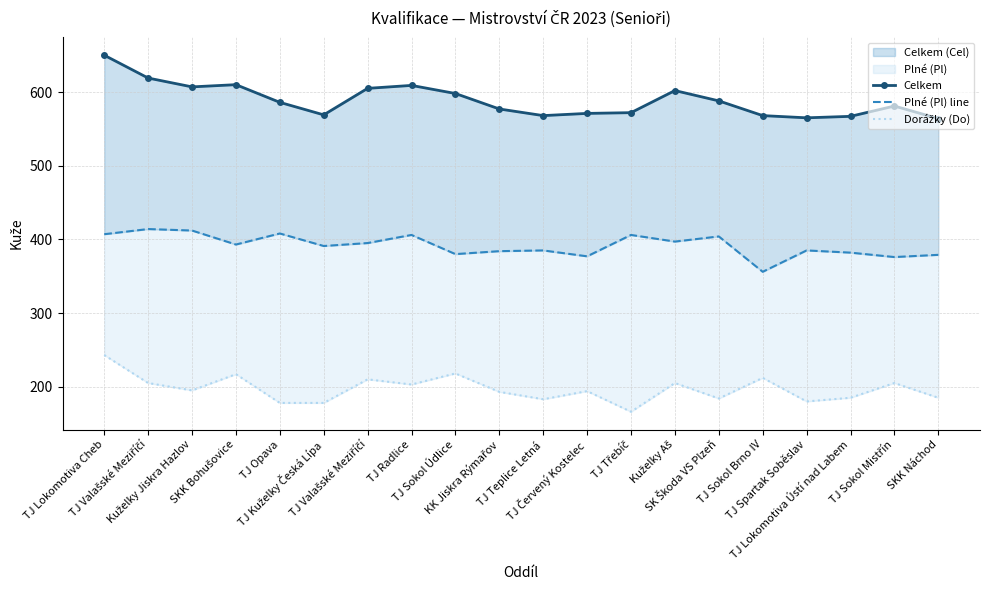

List the labels in order of Plné (Pl) line value, smallest first.

TJ Sokol Brno IV, TJ Sokol Mistřín, TJ Červený Kostelec, SKK Náchod, TJ Sokol Údlice, TJ Lokomotiva Ústí nad Labem, KK Jiskra Rýmařov, TJ Teplice Letná, TJ Spartak Soběslav, TJ Kuželky Česká Lípa, SKK Bohušovice, TJ Valašské Meziříčí, Kuželky Aš, SK Škoda VS Plzeň, TJ Radlice, TJ Třebíč, TJ Lokomotiva Cheb, TJ Opava, Kuželky Jiskra Hazlov, TJ Valašské Meziříčí